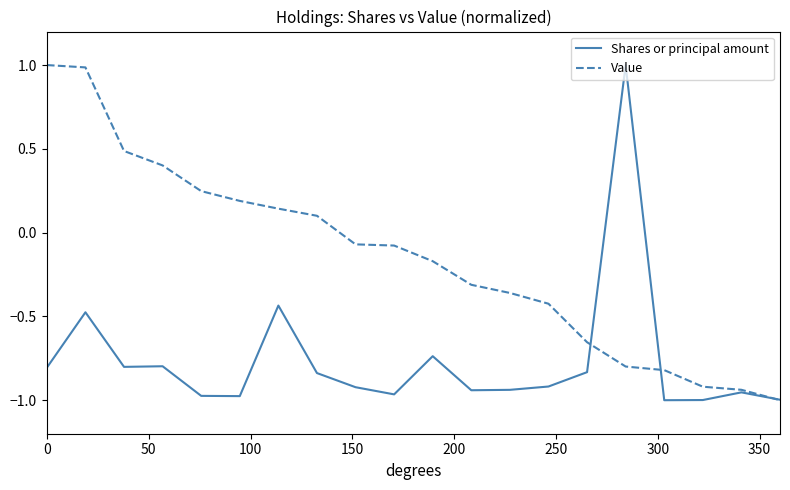

Rank the series by their average value, from highest to lowest.

Value, Shares or principal amount